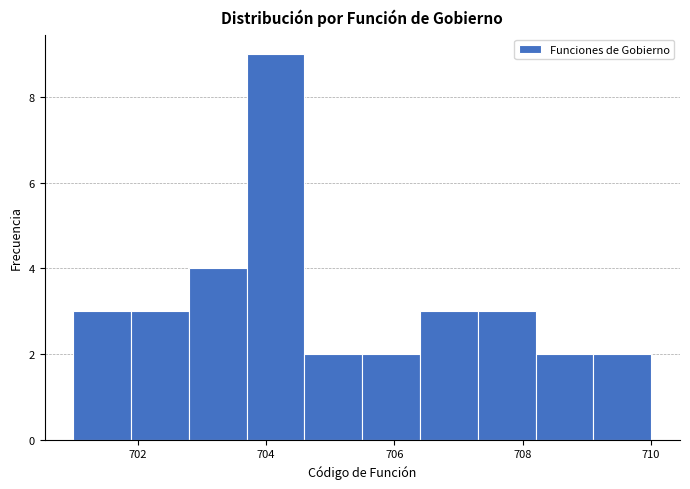

Reading left to right, list every bar in this chart as the range it spans on the x-axis followed by its height. Neither the bar edges nor the heights are printed on the chart, so give them approximately, as read against the axes.

701.0 to 701.9: 3
701.9 to 702.8: 3
702.8 to 703.7: 4
703.7 to 704.6: 9
704.6 to 705.5: 2
705.5 to 706.4: 2
706.4 to 707.3: 3
707.3 to 708.2: 3
708.2 to 709.1: 2
709.1 to 710.0: 2